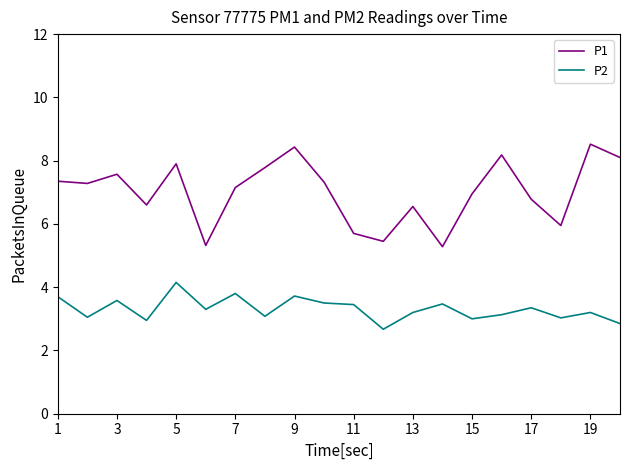

What is the minimum value shown in the chart?

2.7